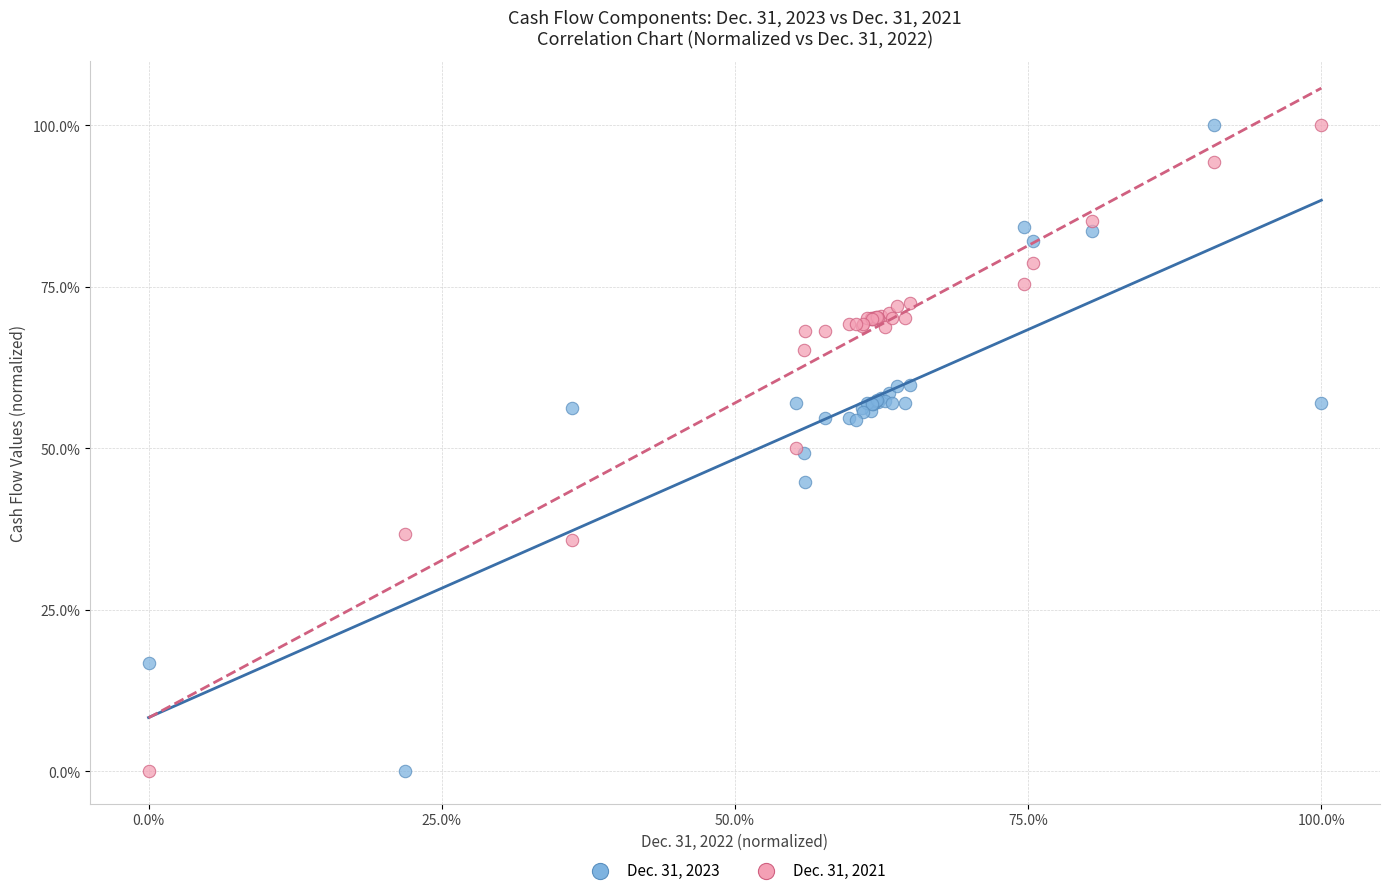

What are all the series names shown in the legend?

Dec. 31, 2023, Dec. 31, 2021